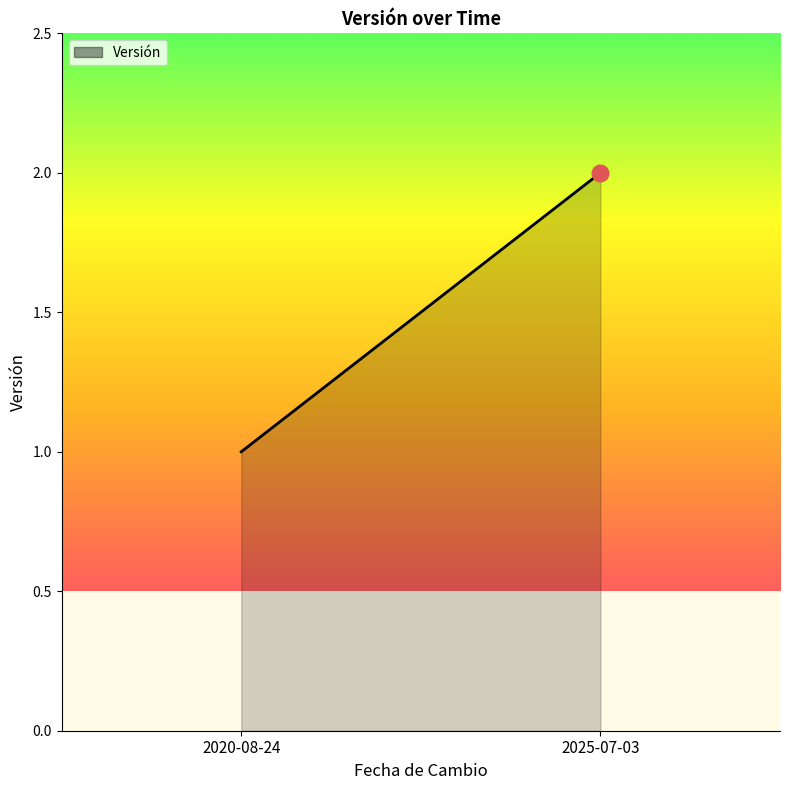

What is the sum of all values?

3